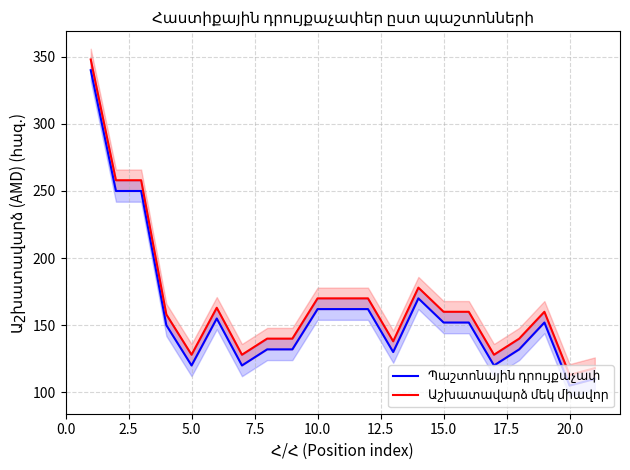

Rank the series by their maximum value, from lowest to highest.

Պաշտոնային դրույքաչափ, Աշխատավարձ մեկ միավոր